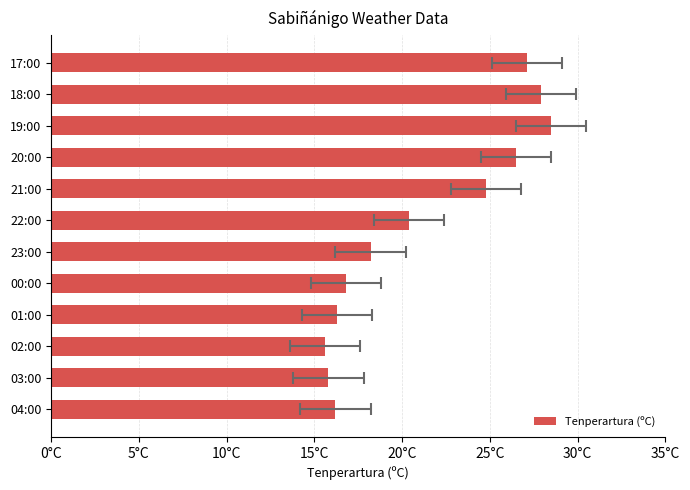

What is the value of the 6th bar from the left?

18.2